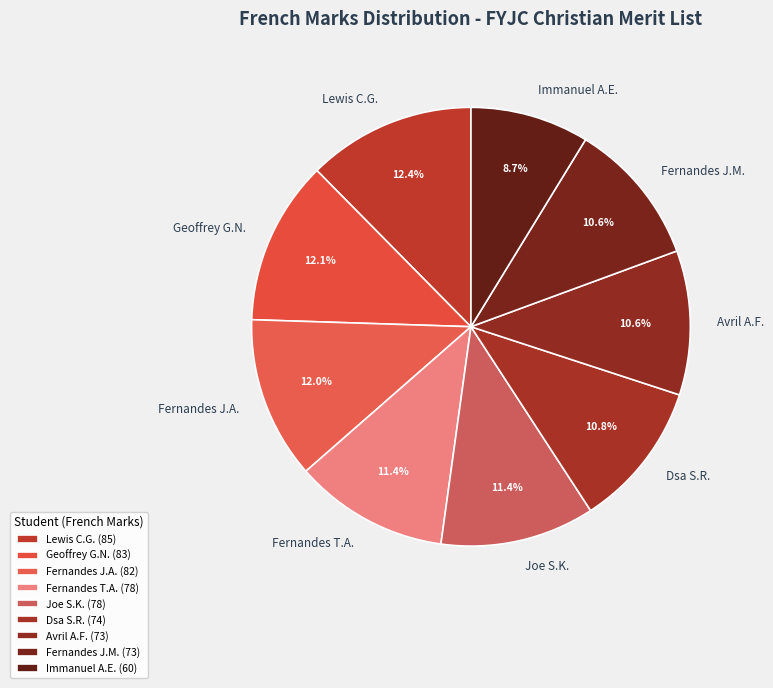

Do Immanuel A.E. and Dsa S.R. together represent more than half of the pie?

No